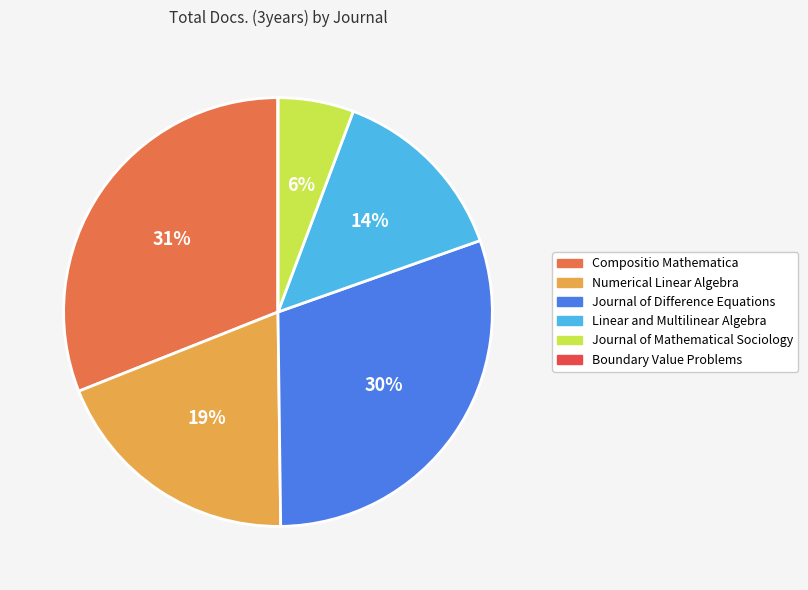

Approximately how many times larger is the value at Journal of Difference Equations compared to Compositio Mathematica?

1.0